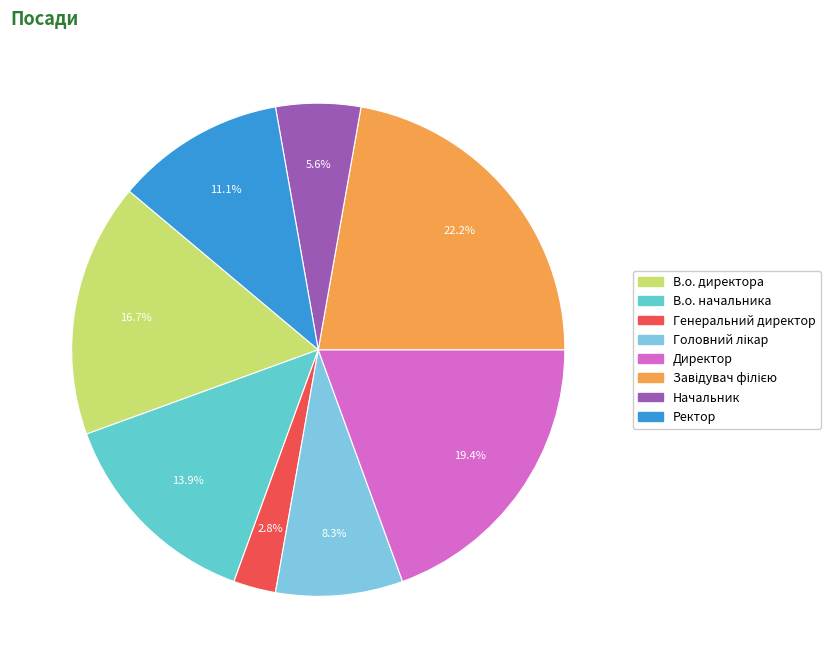

Approximately how many times larger is the value at Ректор compared to В.о. начальника?

0.8